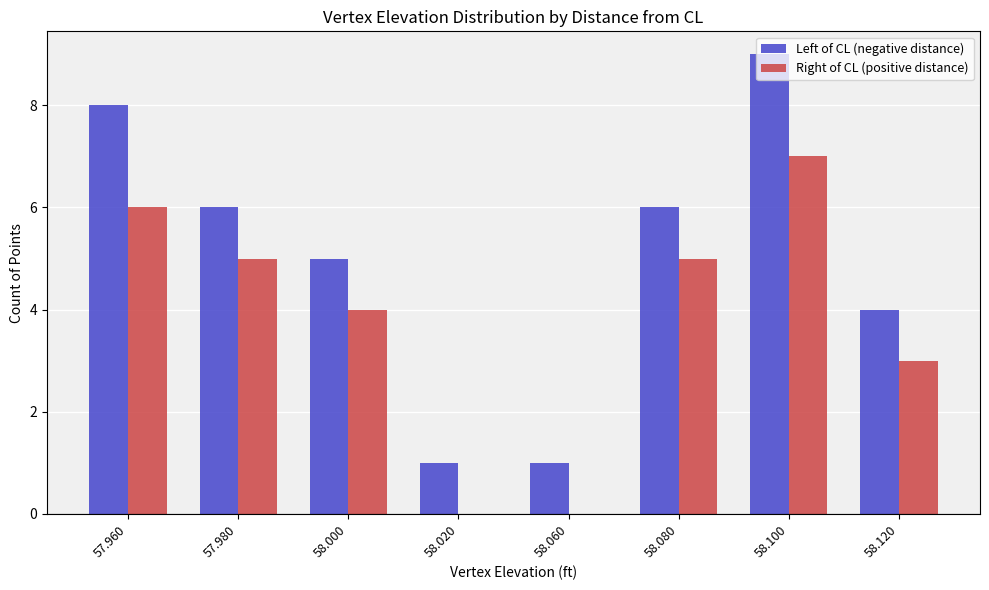

Which series has the largest total across all categories?

Left of CL (negative distance)